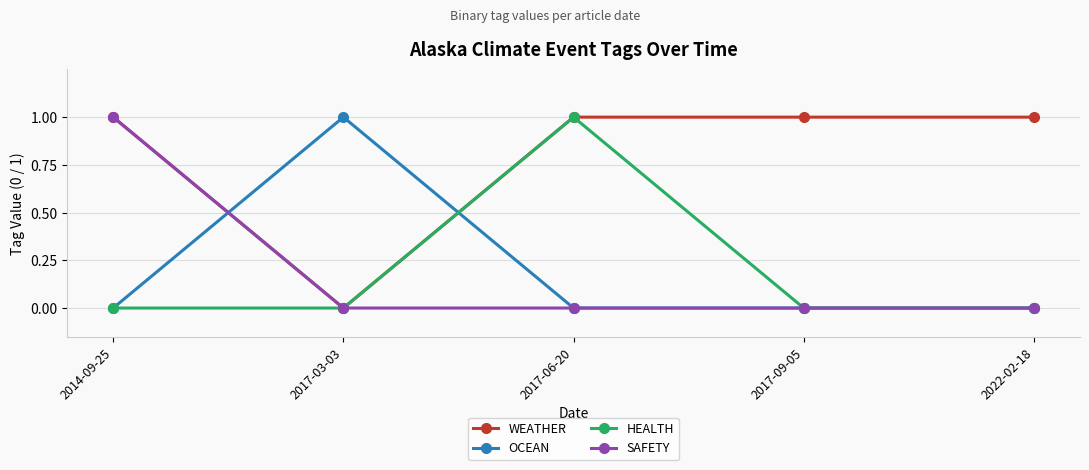

The value of OCEAN at 2022-02-18 is 0. True or false?

True